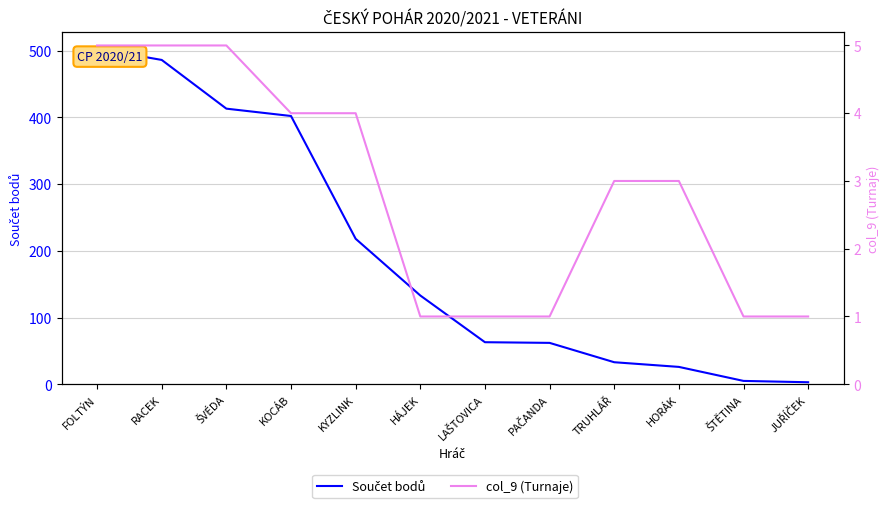

Which has a higher value, RACEK or ŠVÉDA?

RACEK